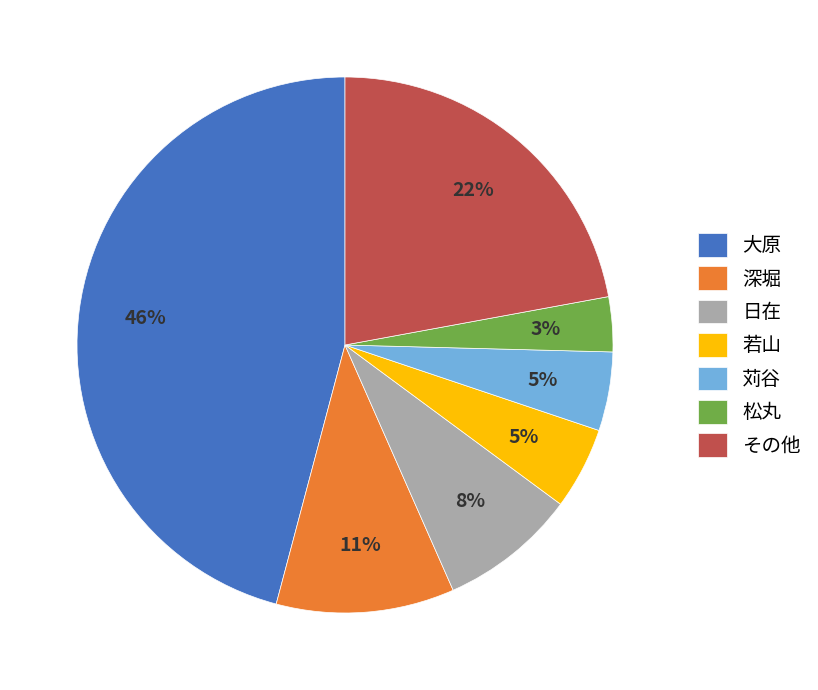

How many slices are in this pie chart?

7